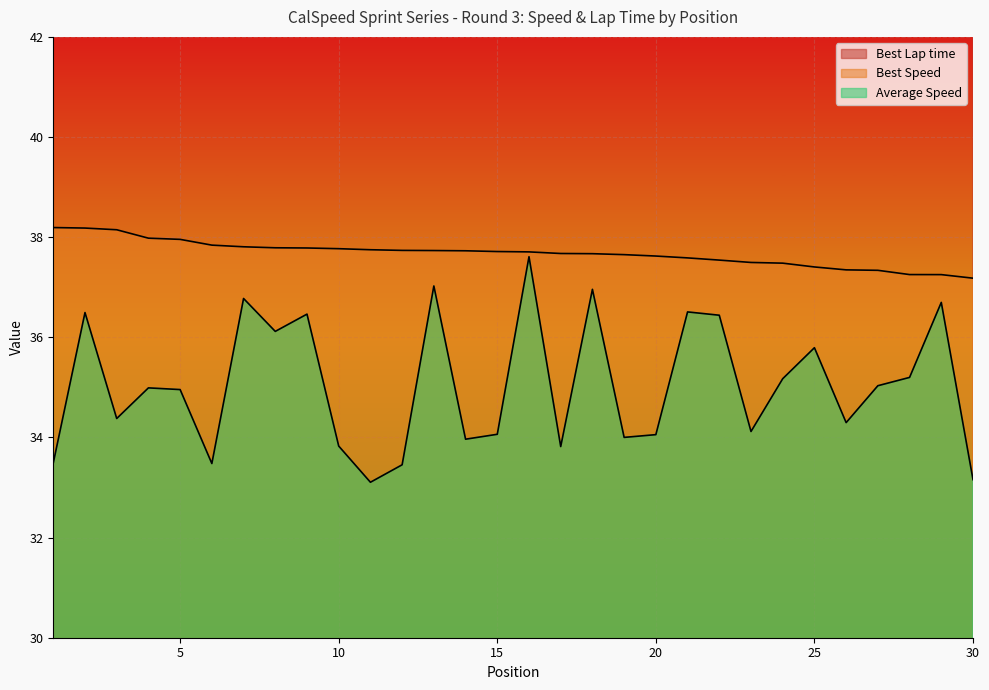

What is the maximum value shown in the chart?

63.8